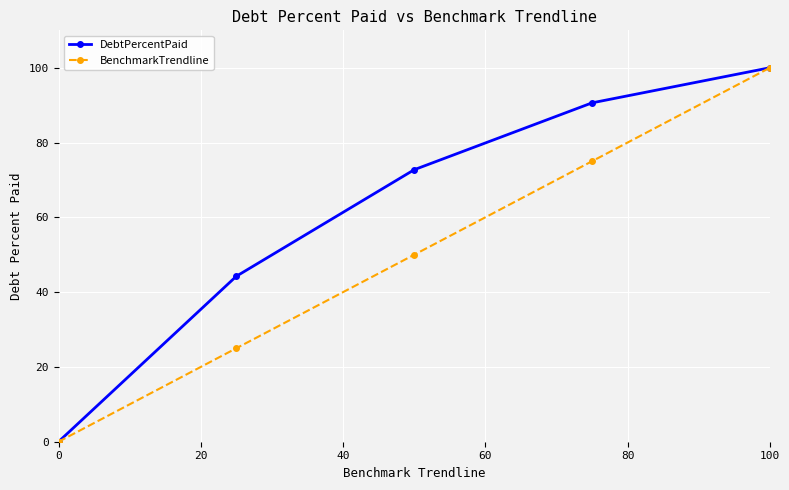

Rank the series by their average value, from lowest to highest.

BenchmarkTrendline, DebtPercentPaid